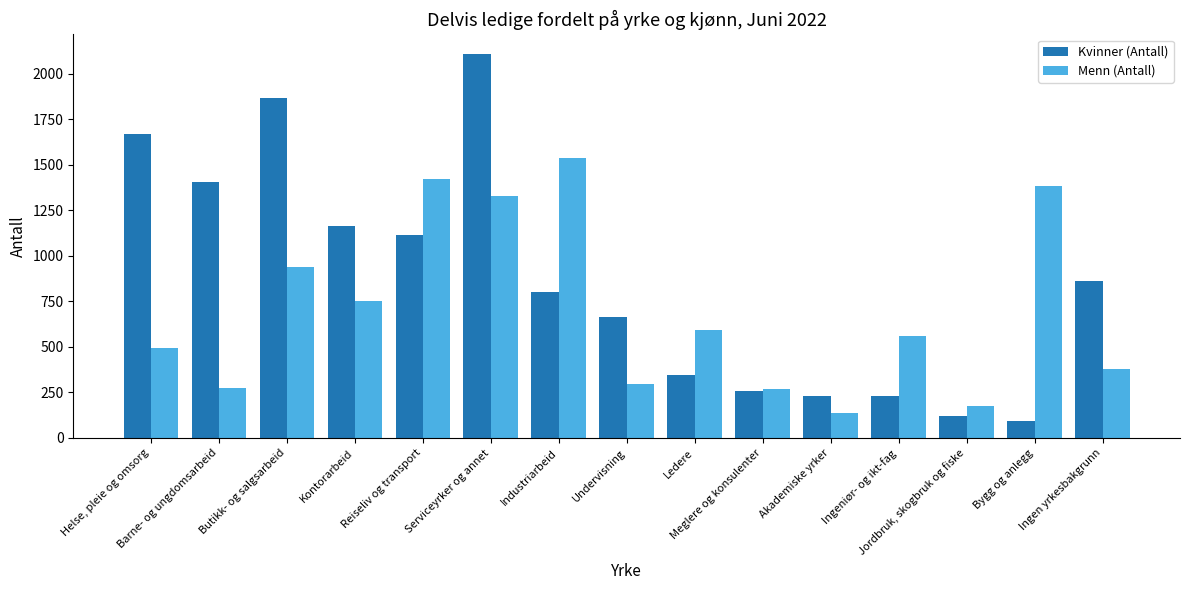

What is the average value of the Menn (Antall) series?

703